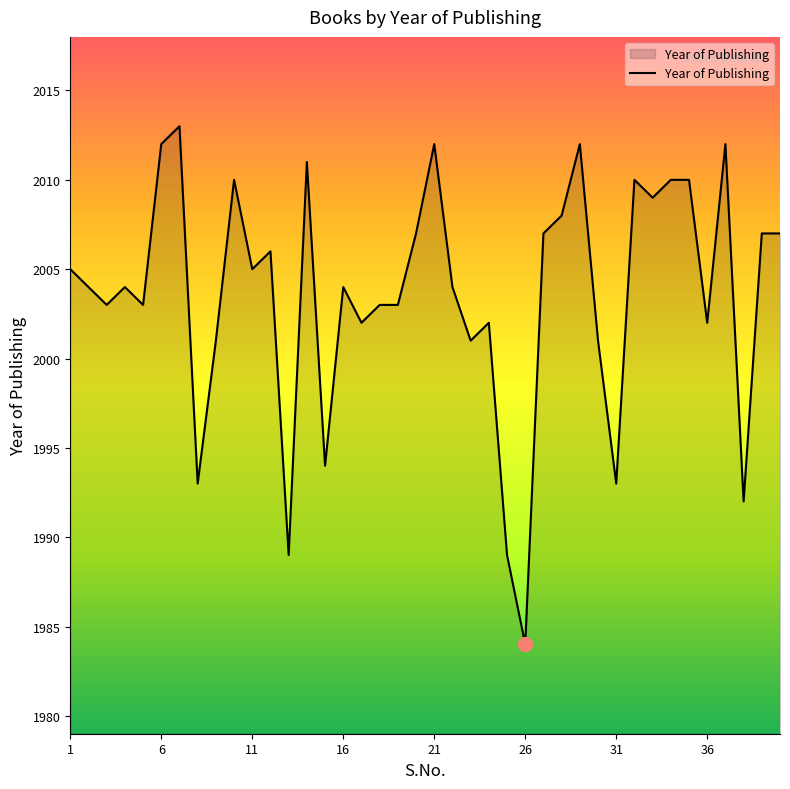

What is the difference between the maximum and minimum values?

29